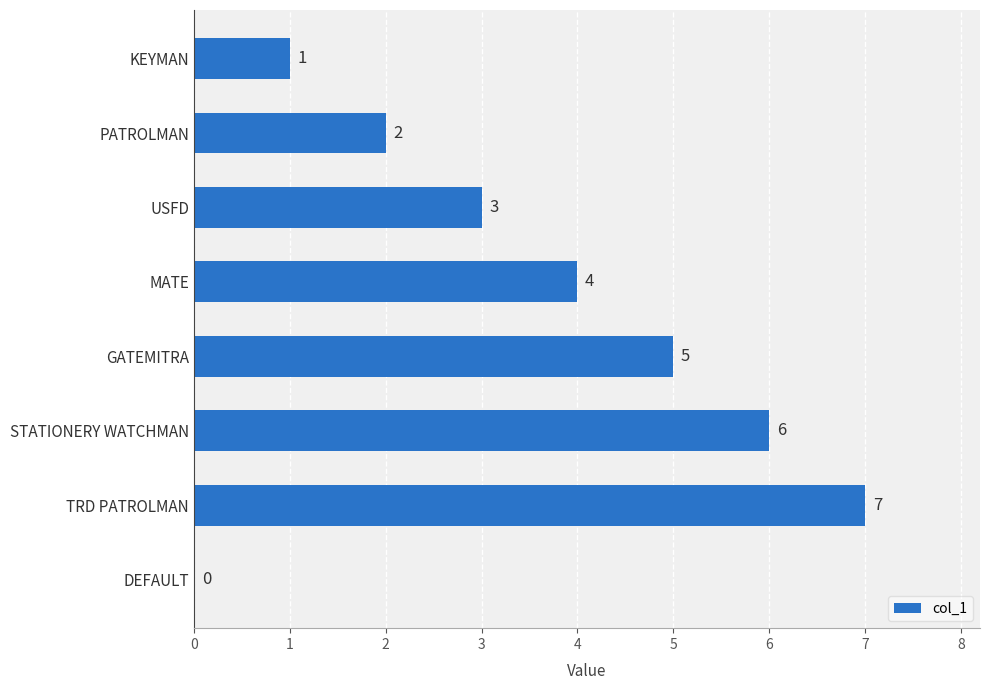

Between MATE and GATEMITRA, which is larger?

GATEMITRA